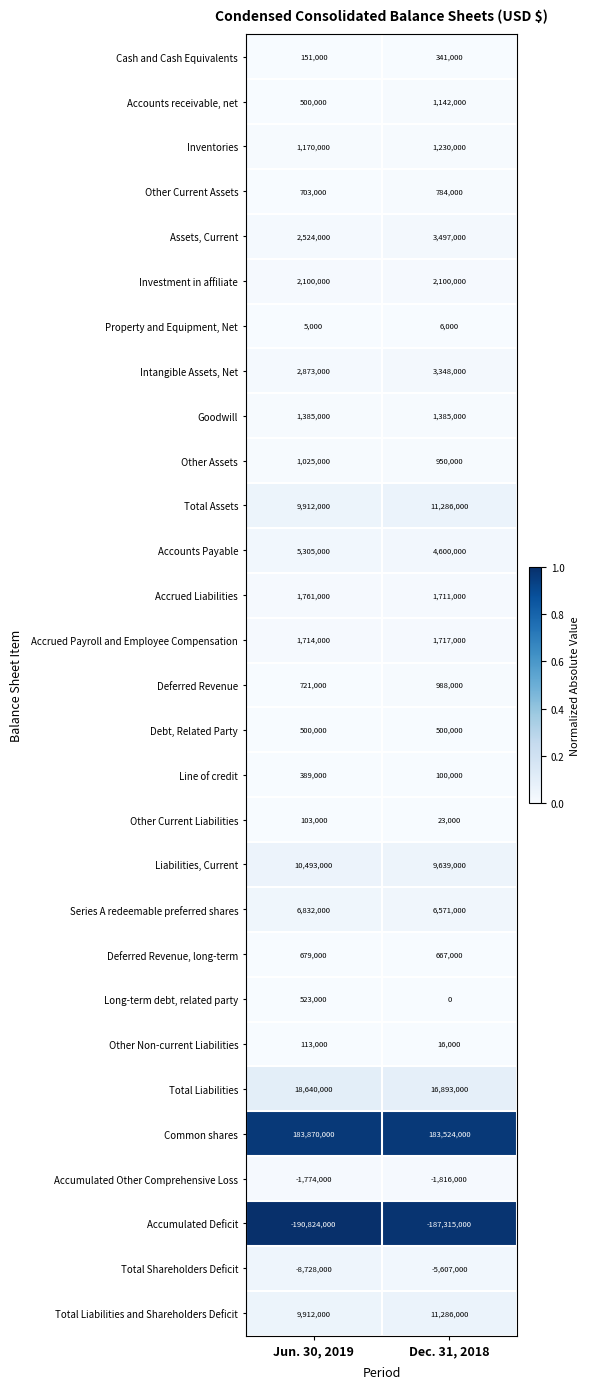

How many series are shown in this chart?

29